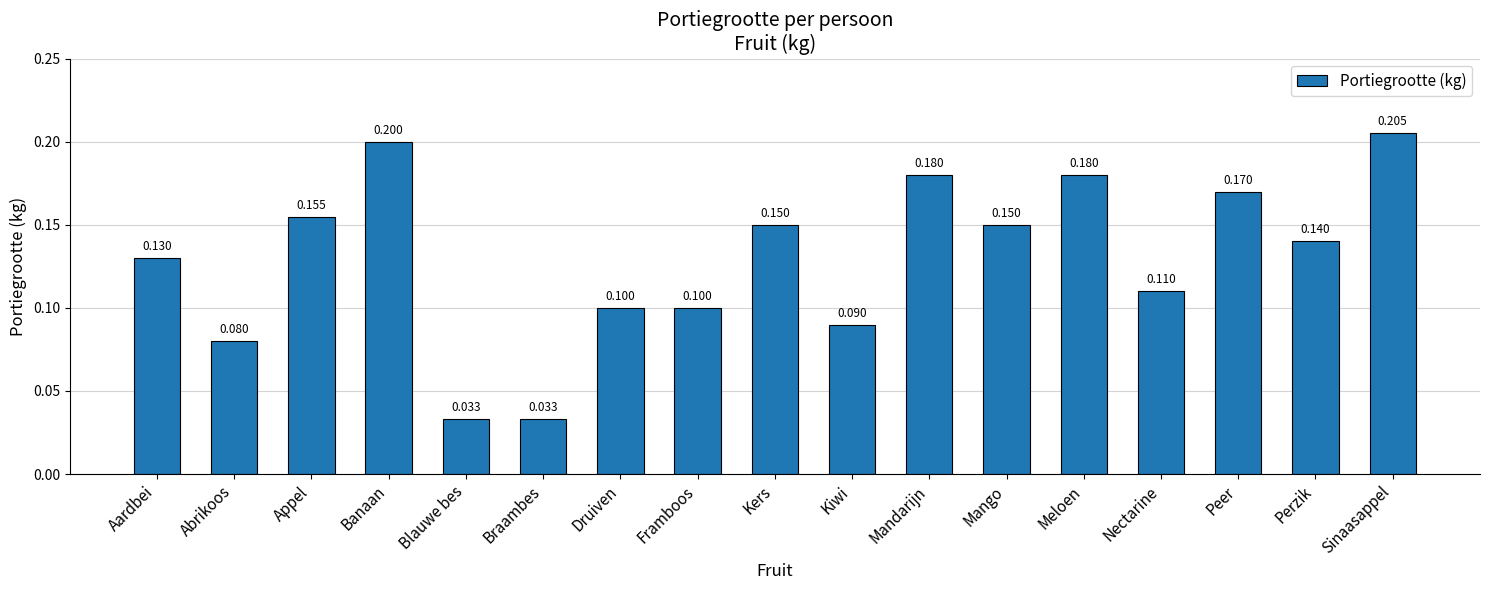

What is the sum of the values at Mandarijn and Framboos?

0.3